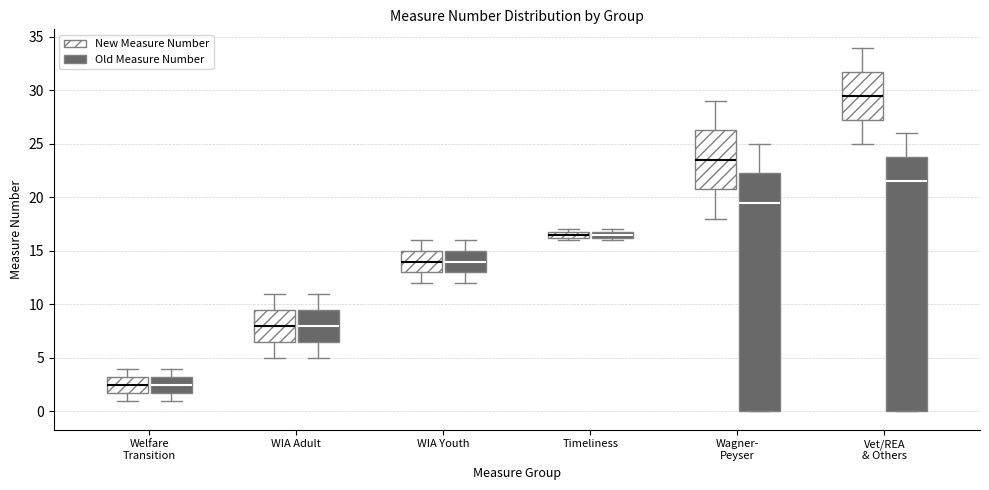

Which box has the highest median line?

Vet/REA & Others (New Measure Number)